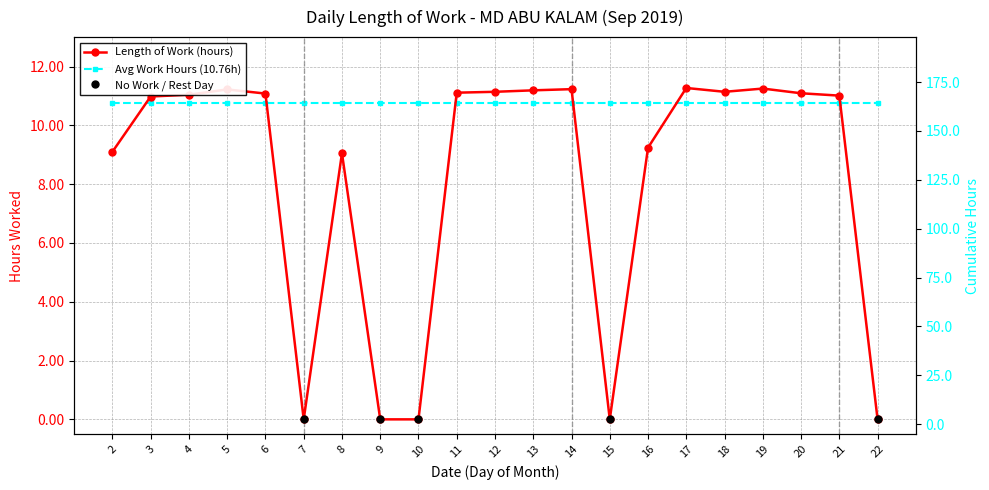

Count the number of values greater than 11.

12